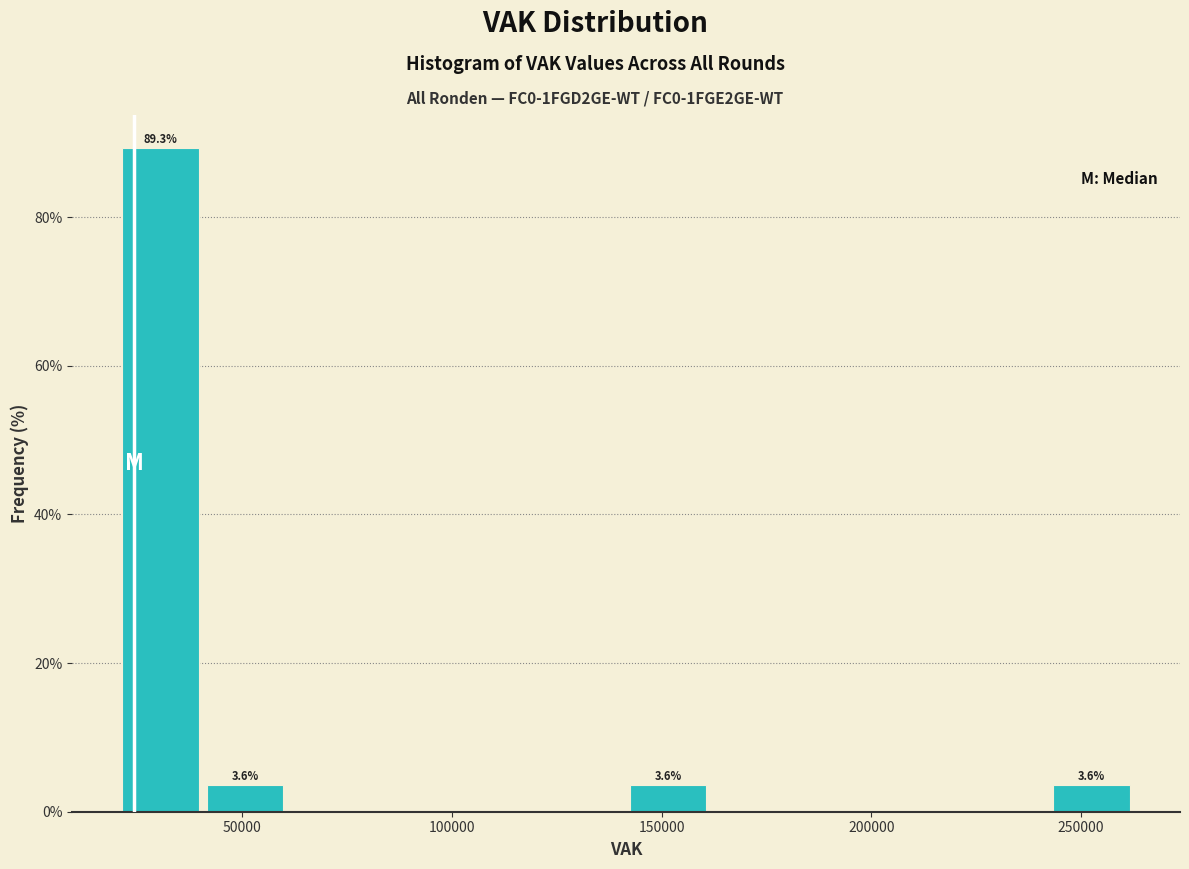

Which range on the x-axis has the tallest bar?

20000 to 40000